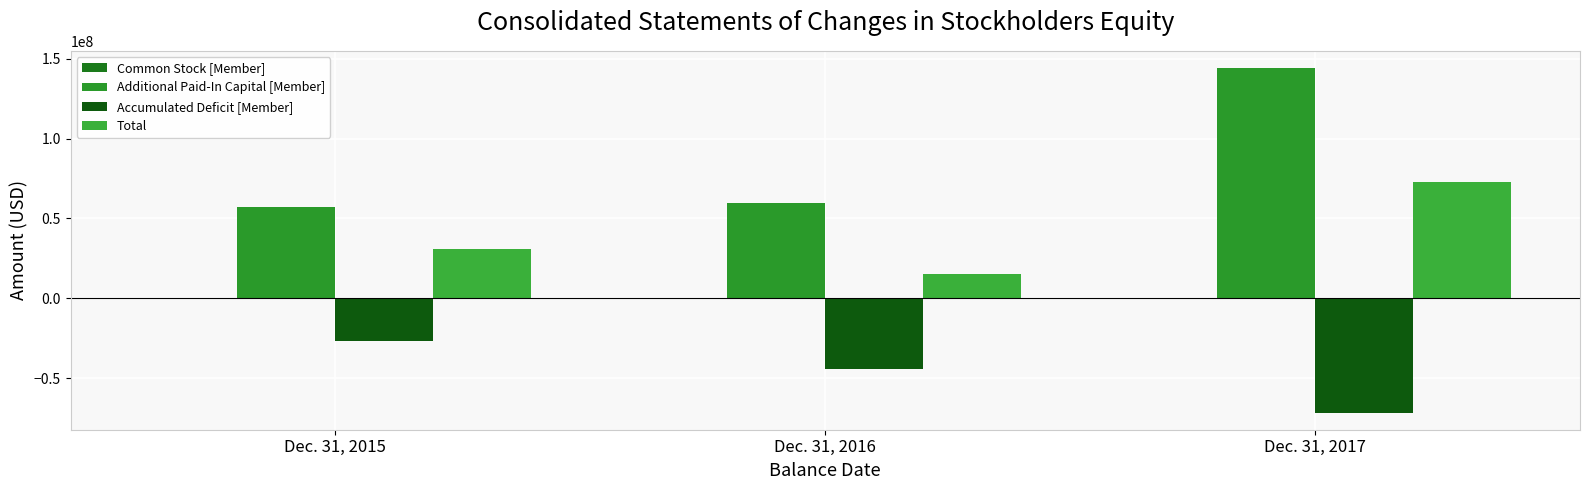

How many data points in Accumulated Deficit [Member] are above -44460589?

1